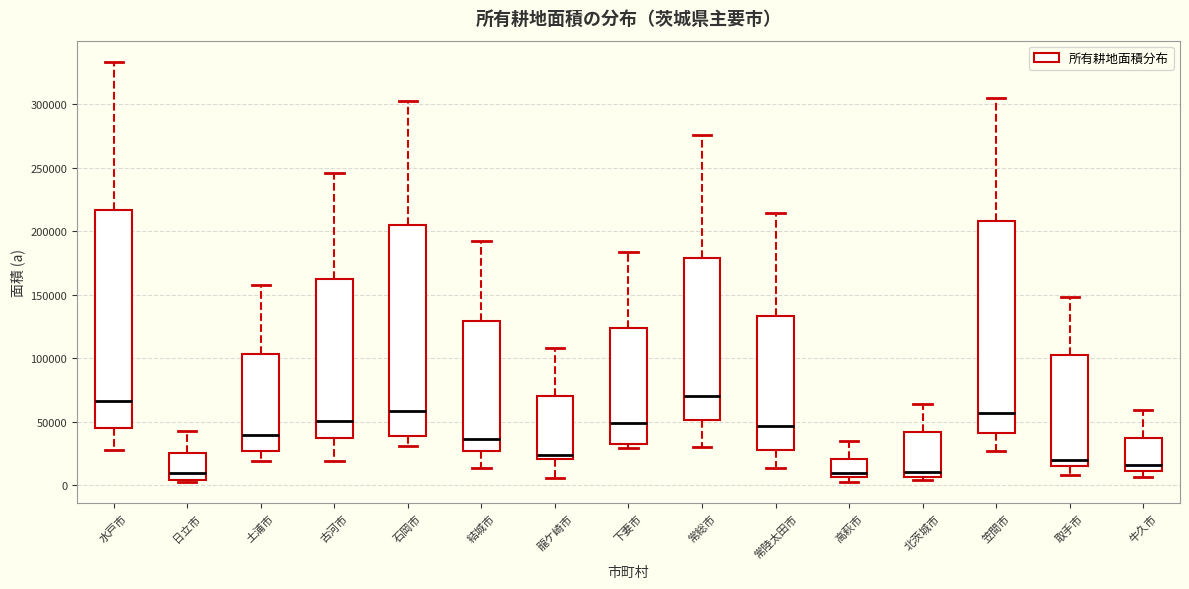

Reading left to right, transcribe this box plot: for each box, give where its median line is, the range the box spans, and where its two whiskers end, as read against the y-axis. The values are not printed on the chart, so give them approximately, as read against the axis.

水戸市: median 65000, box 45000 to 215000, whiskers 30000 to 335000
日立市: median 10000, box 5000 to 25000, whiskers 5000 (just below the box's lower edge) to 45000
土浦市: median 40000, box 25000 to 105000, whiskers 20000 to 160000
古河市: median 50000, box 35000 to 160000, whiskers 20000 to 245000
石岡市: median 60000, box 40000 to 205000, whiskers 30000 to 300000
結城市: median 35000, box 25000 to 130000, whiskers 15000 to 195000
龍ケ崎市: median 25000, box 20000 to 70000, whiskers 5000 to 110000
下妻市: median 50000, box 30000 to 125000, whiskers 30000 (just below the box's lower edge) to 185000
常総市: median 70000, box 50000 to 180000, whiskers 30000 to 275000
常陸太田市: median 45000, box 30000 to 135000, whiskers 15000 to 215000
高萩市: median 10000, box 5000 to 20000, whiskers 5000 (just below the box's lower edge) to 35000
北茨城市: median 10000, box 5000 to 40000, whiskers 5000 (just below the box's lower edge) to 65000
笠間市: median 55000, box 40000 to 210000, whiskers 25000 to 305000
取手市: median 20000, box 15000 to 105000, whiskers 10000 to 150000
牛久市: median 15000, box 10000 to 40000, whiskers 5000 to 60000